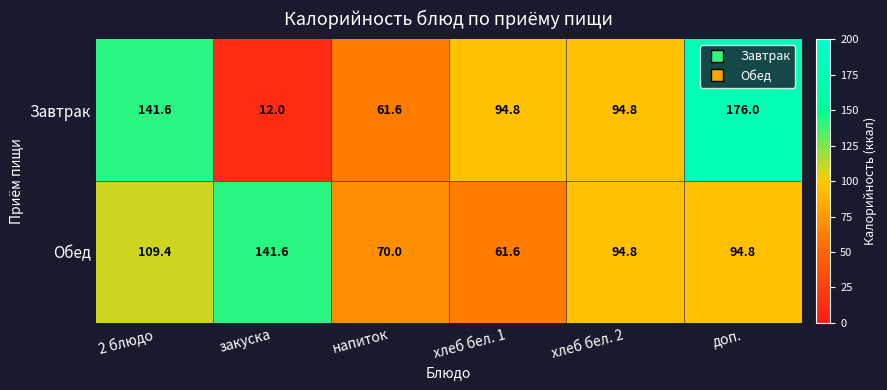

The value of Завтрак at закуска is 12.0. True or false?

True